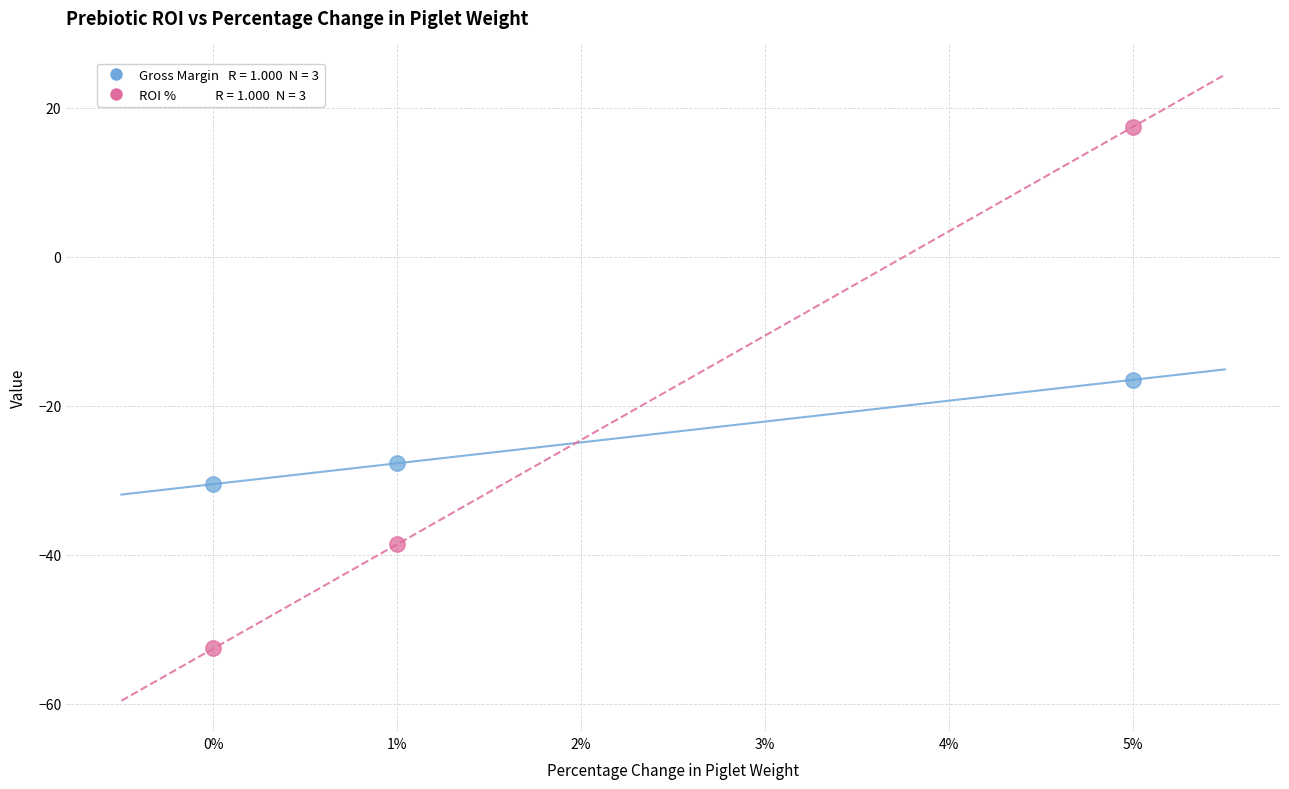

Across all data points, what is the range of Y values (max minus min)?

70.0